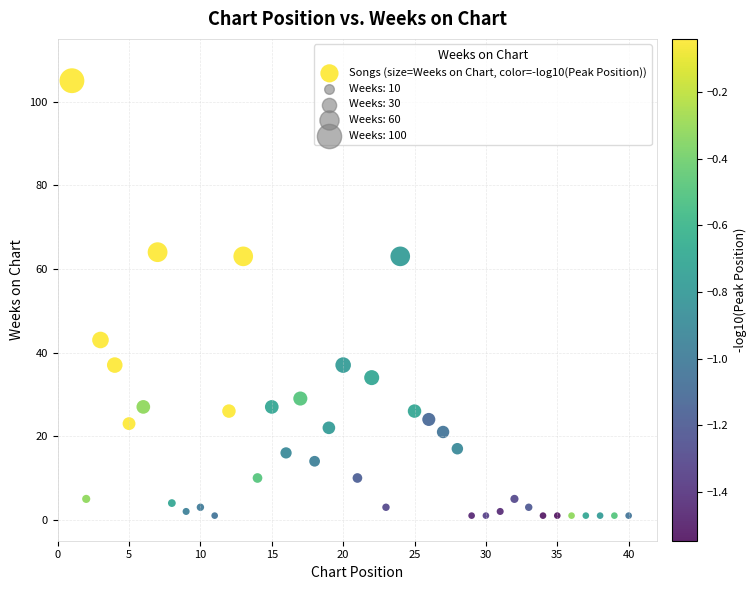

What is the range of X values (max minus min)?

39